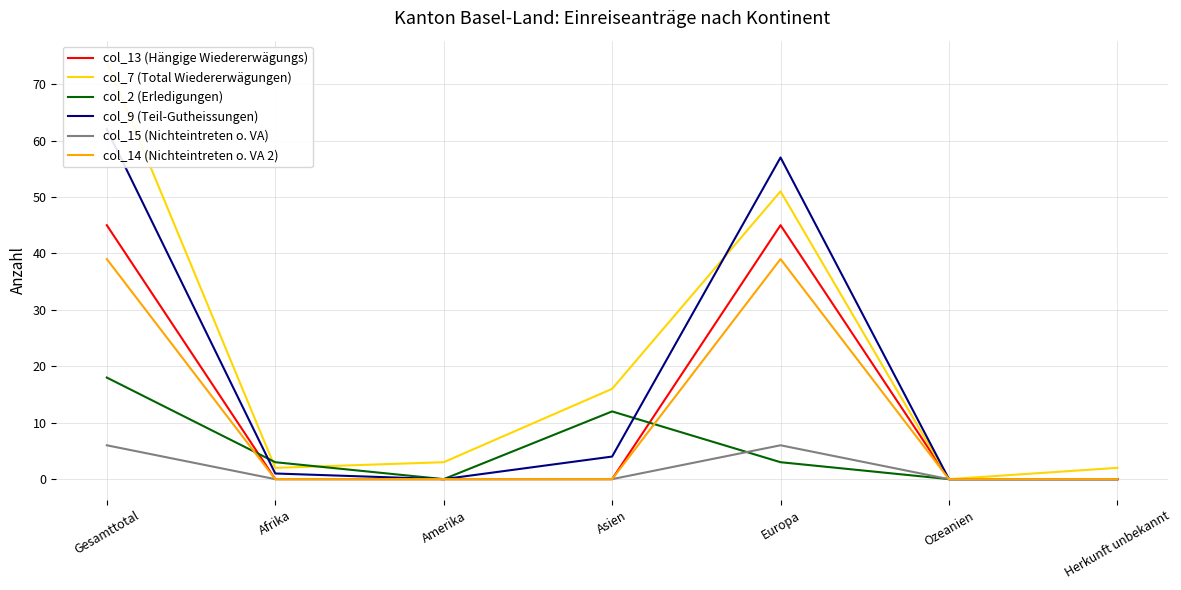

Reading right to left, extract all data points from this chart.

col_13 (Hängige Wiedererwägungs): 0	0	45	0	0	0	45
col_7 (Total Wiedererwägungen): 2	0	51	16	3	2	74
col_2 (Erledigungen): 0	0	3	12	0	3	18
col_9 (Teil-Gutheissungen): 0	0	57	4	0	1	62
col_15 (Nichteintreten o. VA): 0	0	6	0	0	0	6
col_14 (Nichteintreten o. VA 2): 0	0	39	0	0	0	39